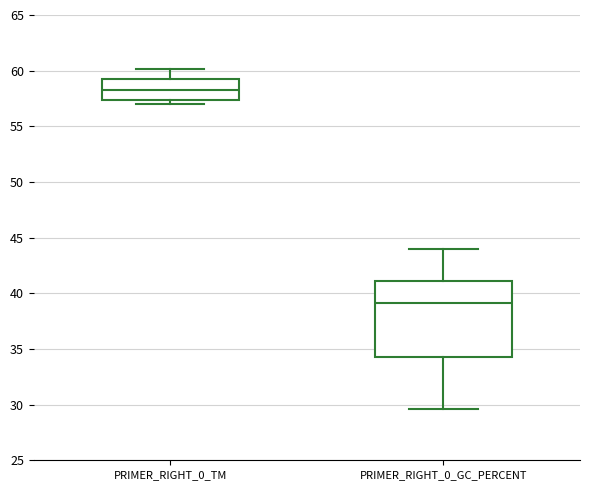

Which box's median line is the highest?

PRIMER_RIGHT_0_TM